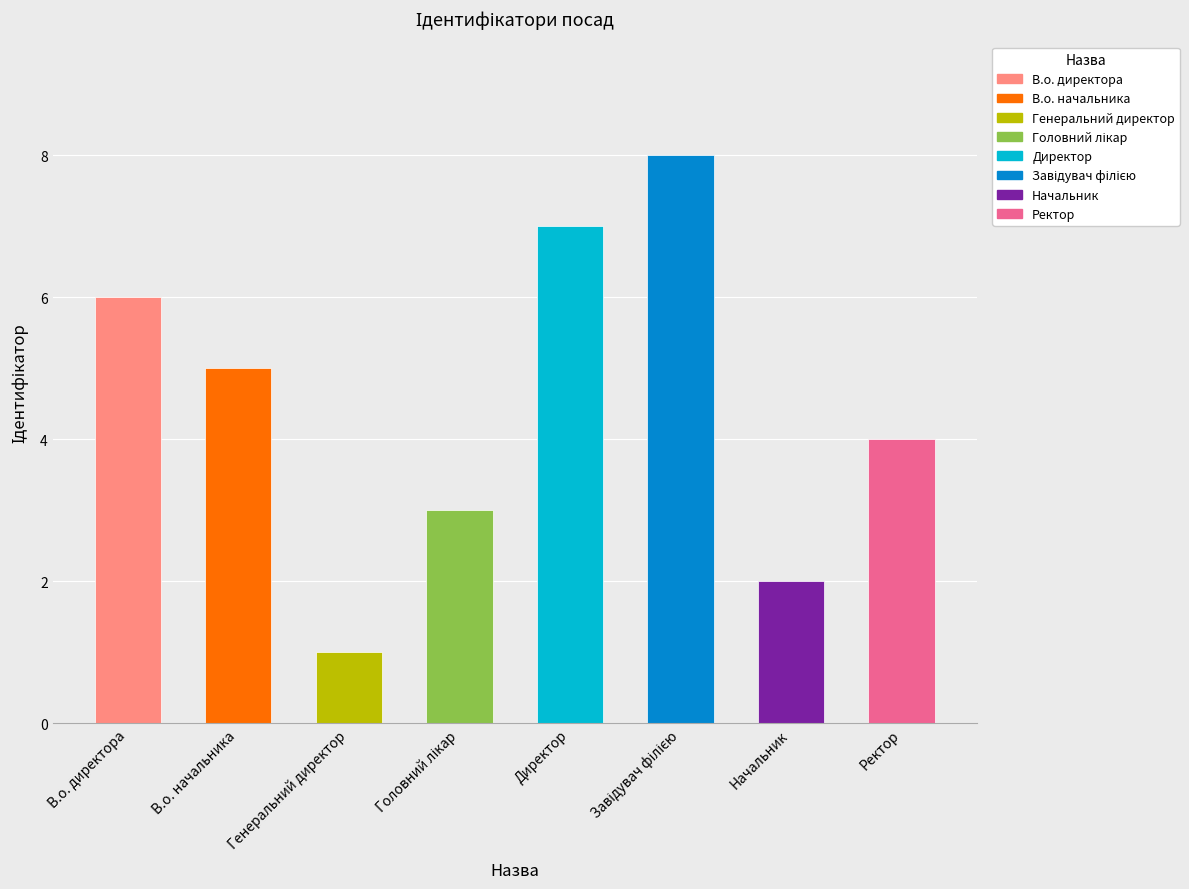

Where does the data first go above 5?

В.о. директора